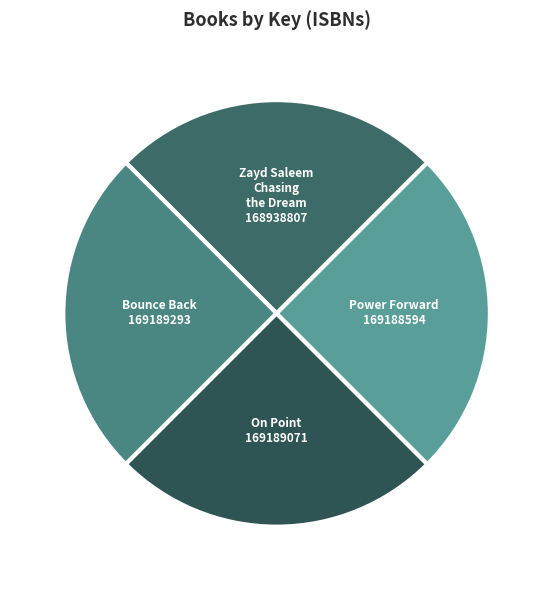

Approximately how many times larger is the value at On Point compared to Power Forward?

1.0